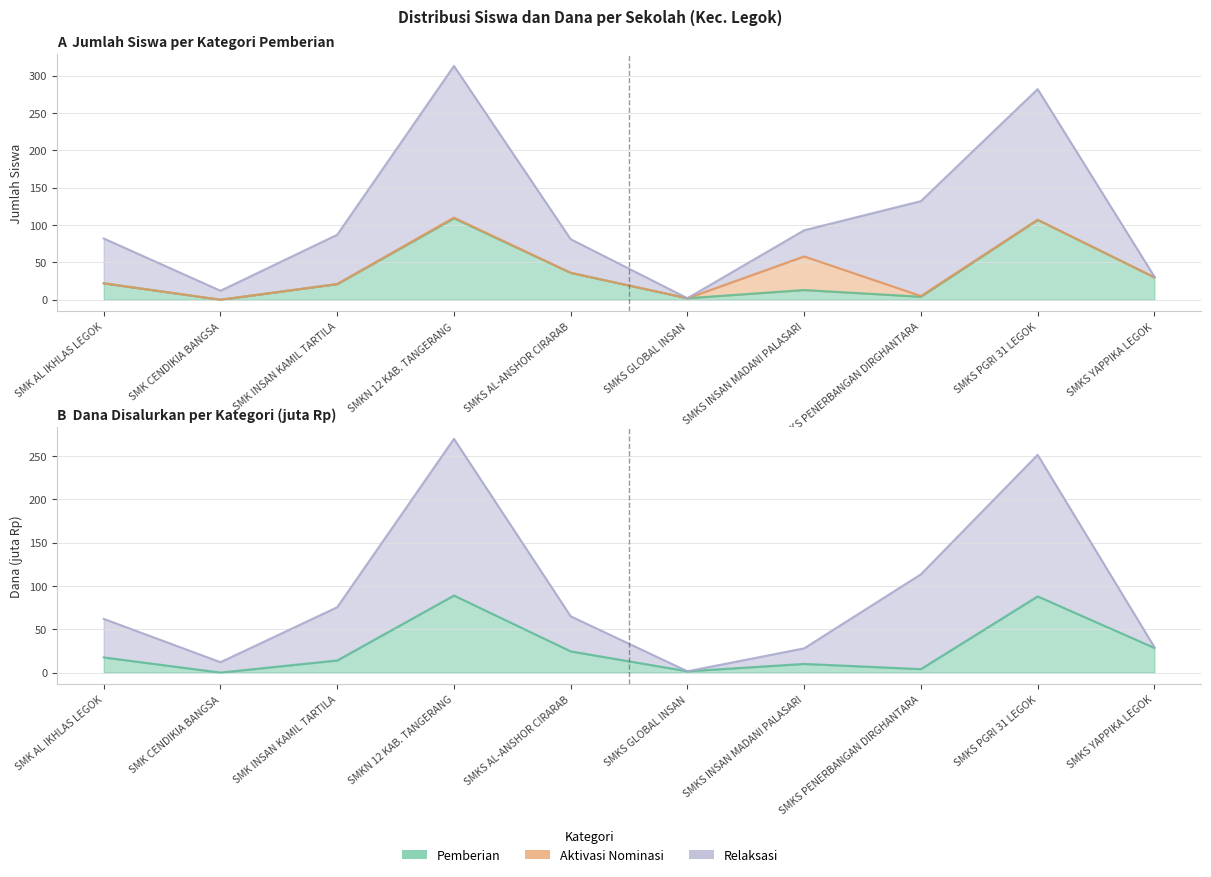

What is the sum of the Pemberian values at SMK AL IKHLAS LEGOK and SMK INSAN KAMIL TARTILA?

43.0